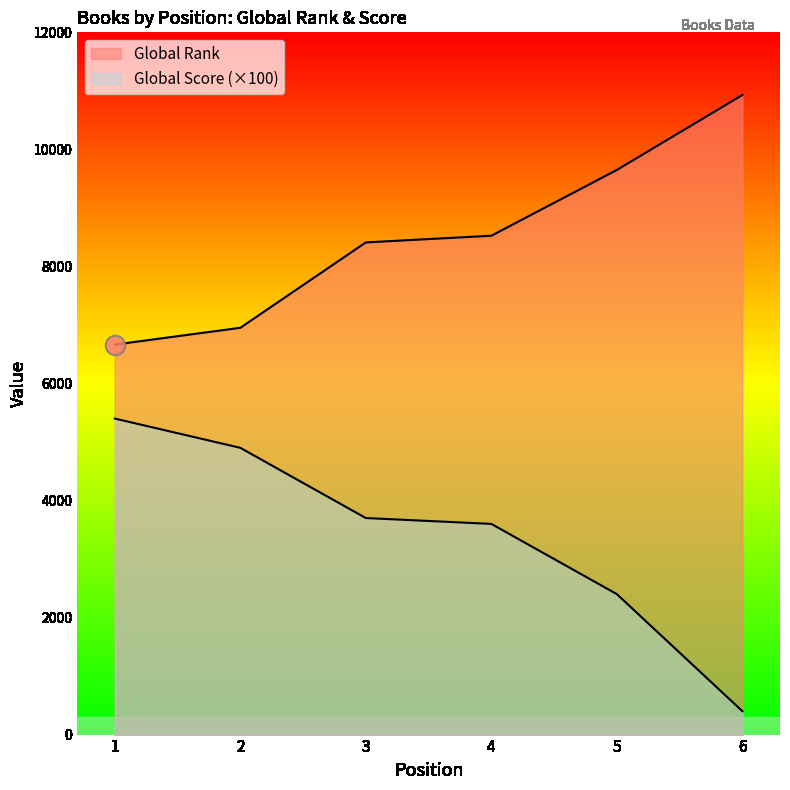

What are all the series names shown in the legend?

Global Rank, Global Score